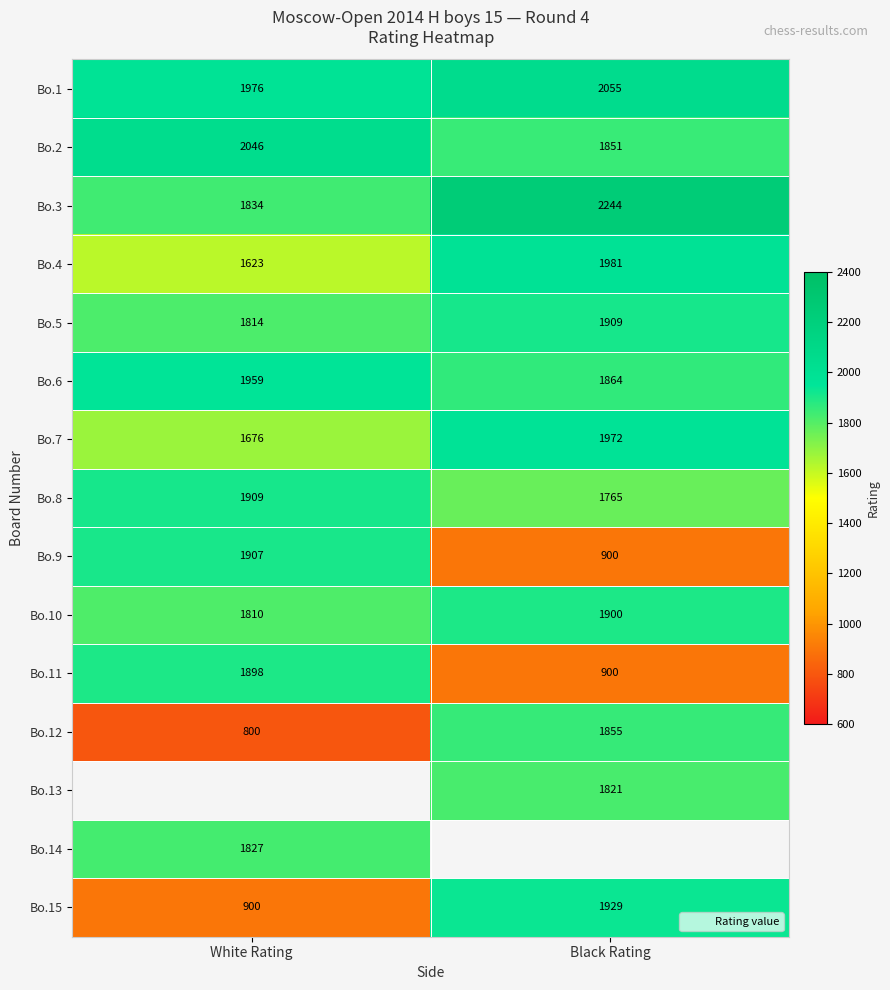

What is the sum of all Bo.11 values?

2798.0